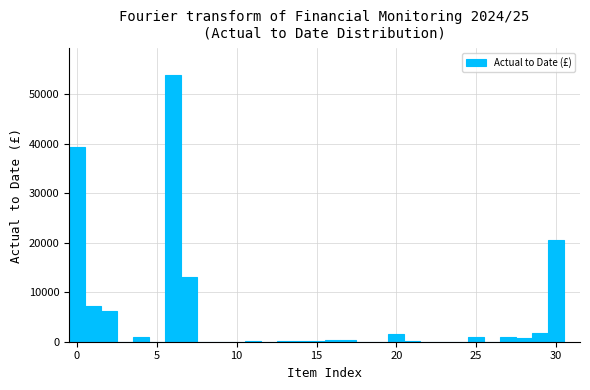

Around what value on the x-axis is the tallest bar? Give the approximate position of its centre, as read against the axis.

6.0